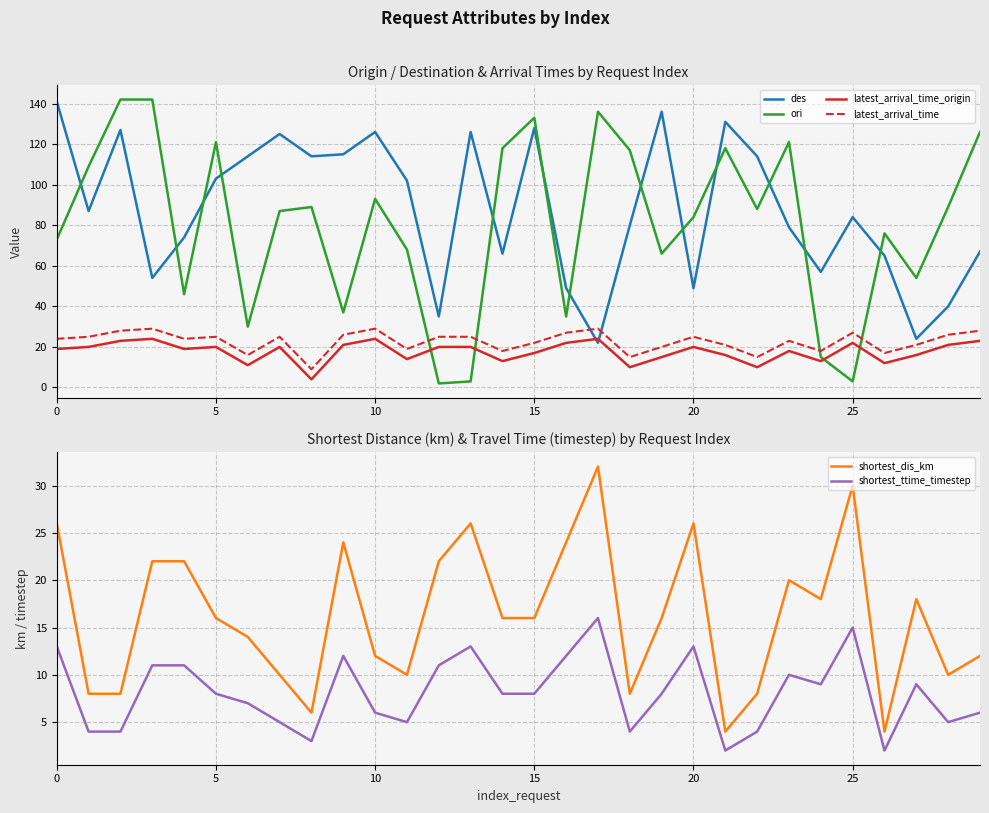

What is the difference between the shortest_dis_km values at 14 and 22?

8